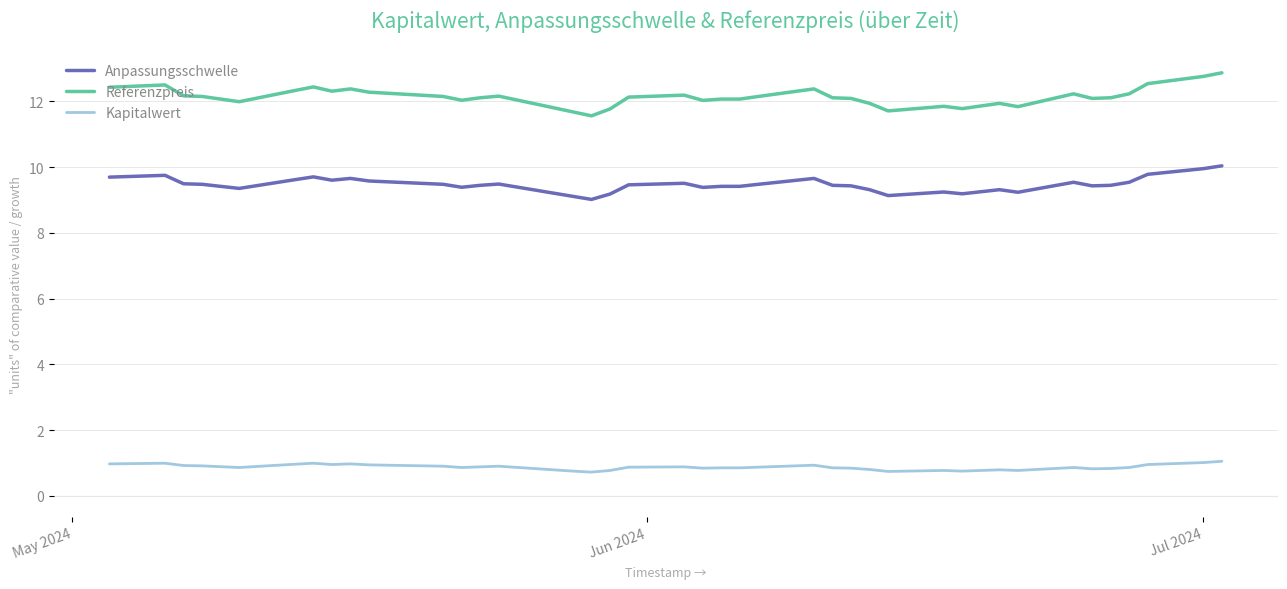

What is the highest value of the Kapitalwert series?

1.1